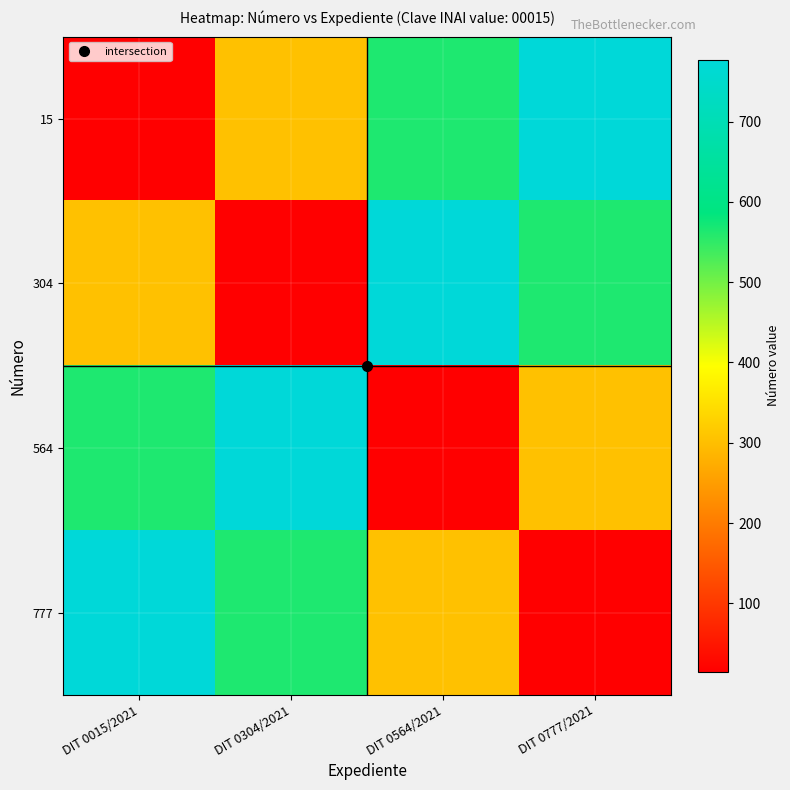

What is the maximum value shown in the chart?

777